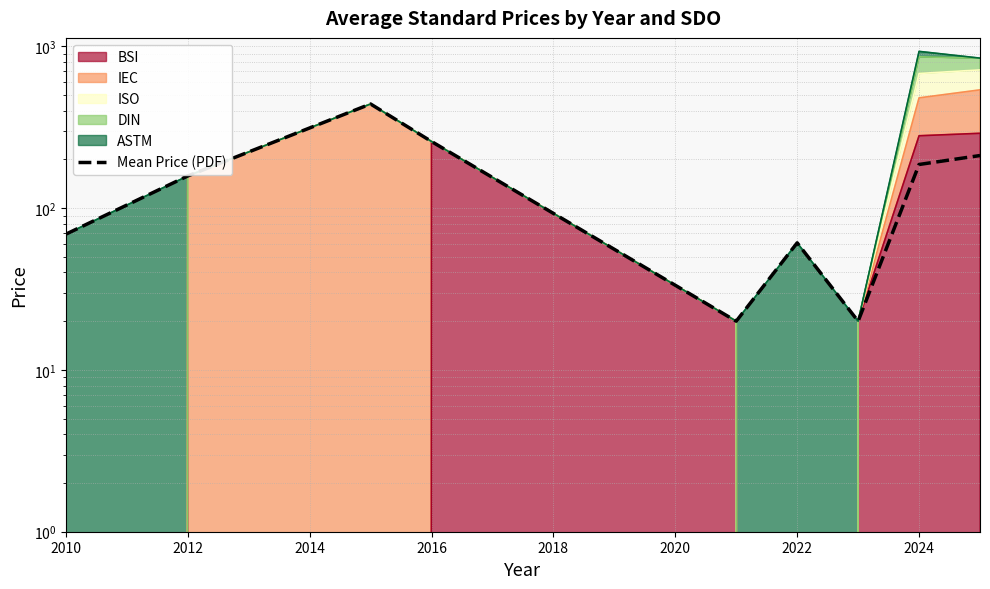

Reading left to right, extract all data points from this chart.

69.0	158.0	440.0	258.0	20.0	61.0	20.0	186.0	211.3